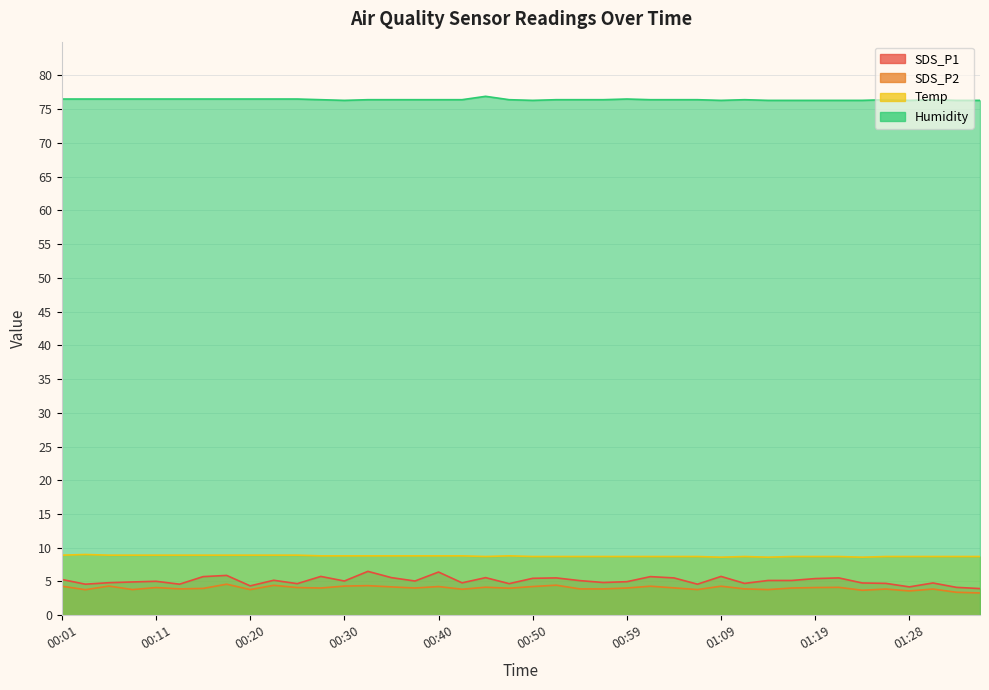

How many lines are shown in the chart?

4